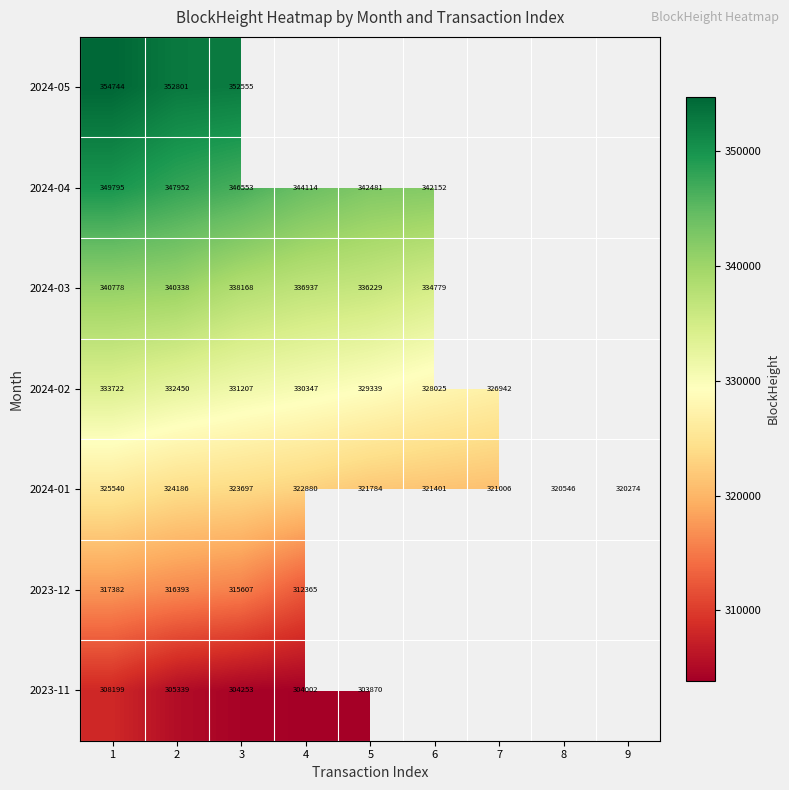

The 2023-12 series shows 190158 at 2. True or false?

False